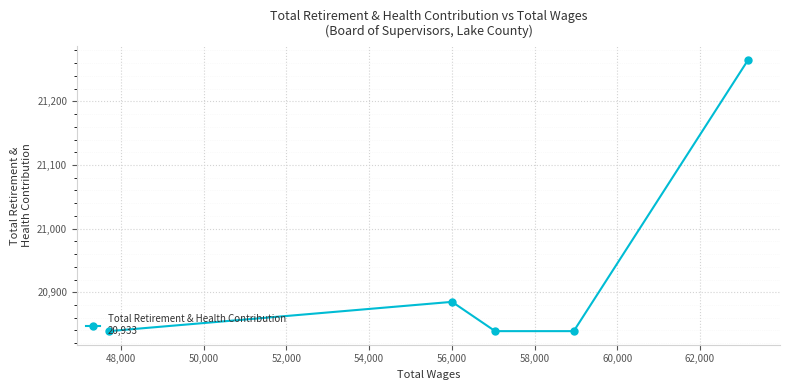

What is the difference between the second highest and minimum values?

46